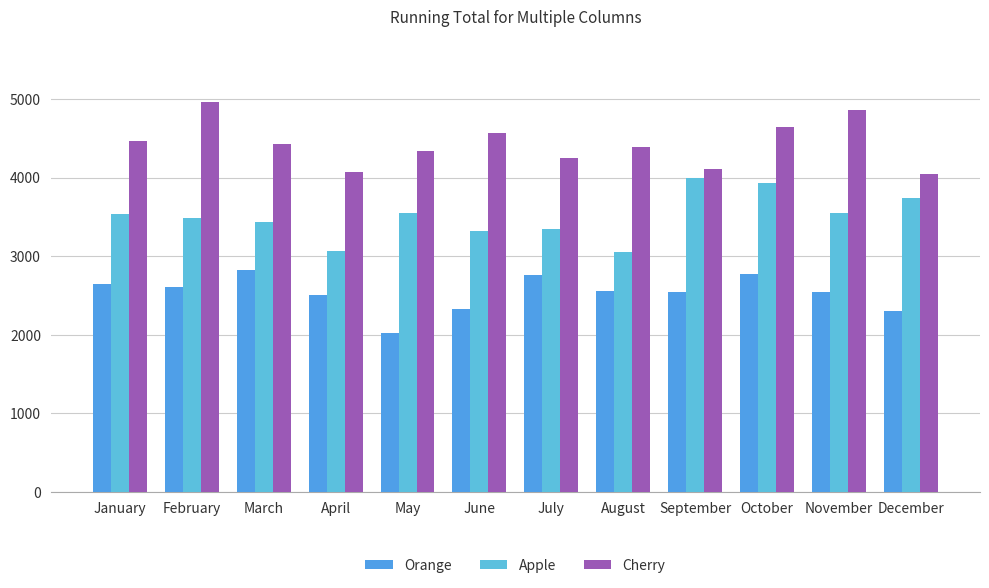

Are the bars grouped side by side (vs. stacked)?

Yes